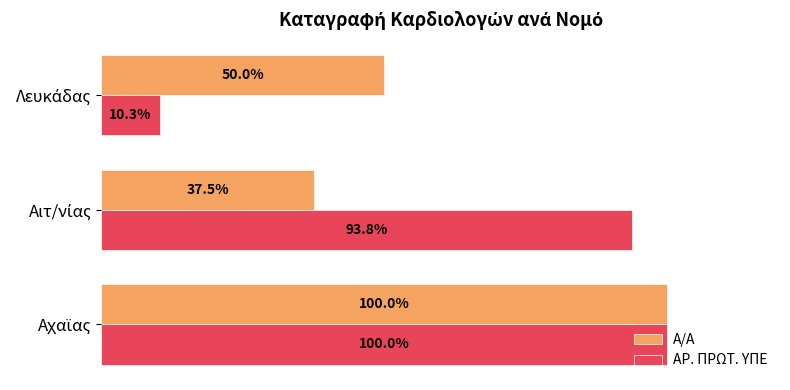

Which series has the largest total across all categories?

ΑΡ. ΠΡΩΤ. ΥΠΕ